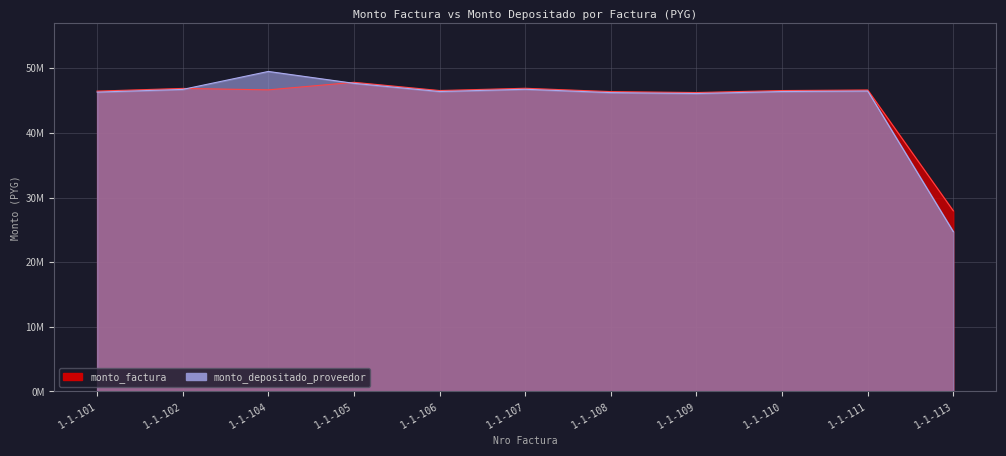

How many interior local valleys does the monto_factura series have?

3